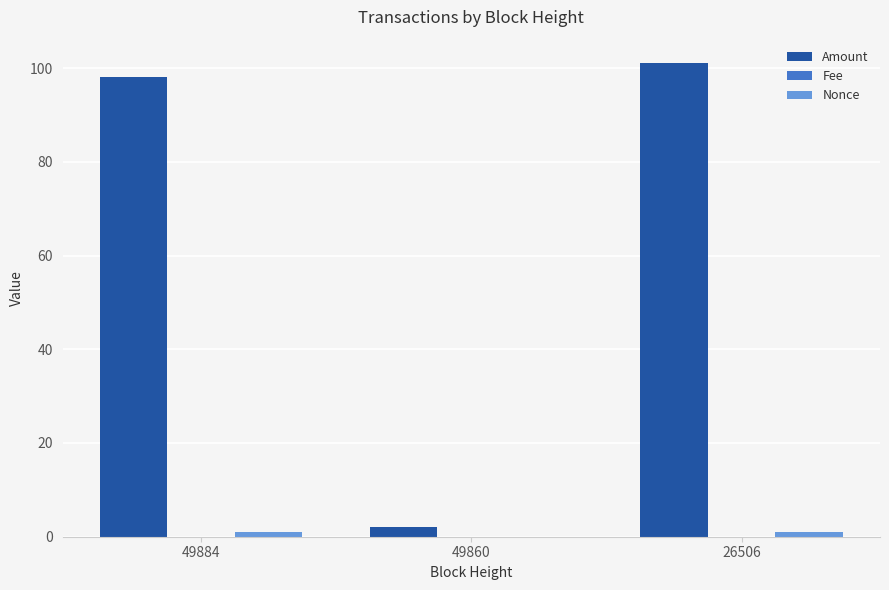

How many data points does each series have?

3